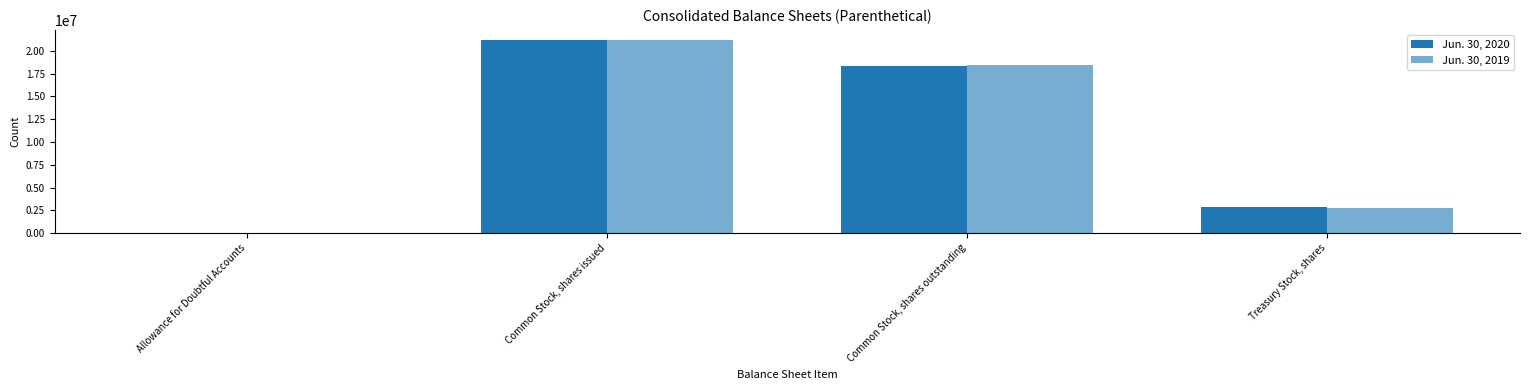

Are the bars grouped side by side (vs. stacked)?

Yes